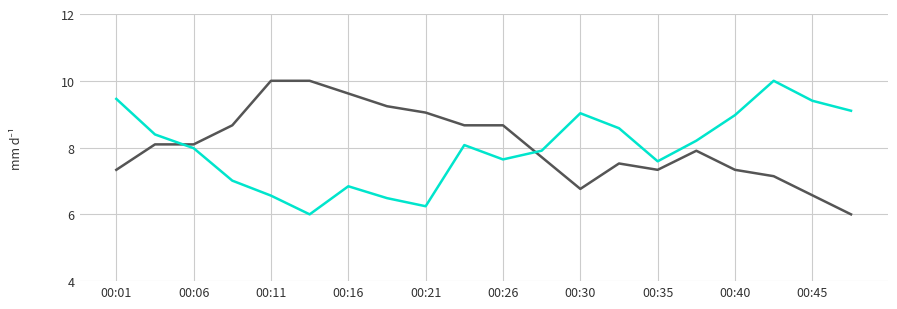

What is the greatest value displayed?

10.0